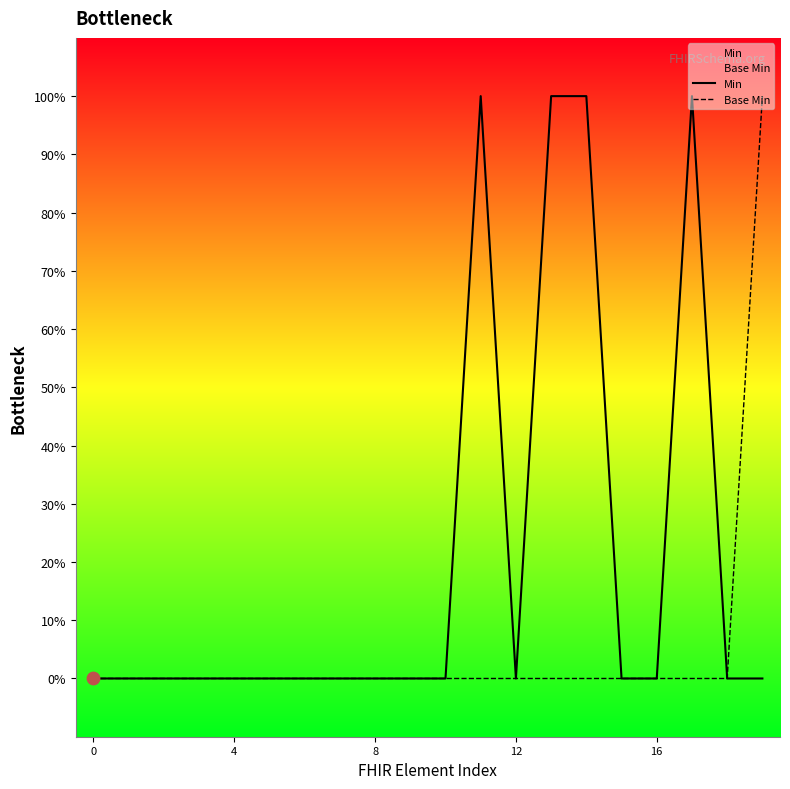

Is the value of Min at 12 greater than the value of Base Min at 4?

No